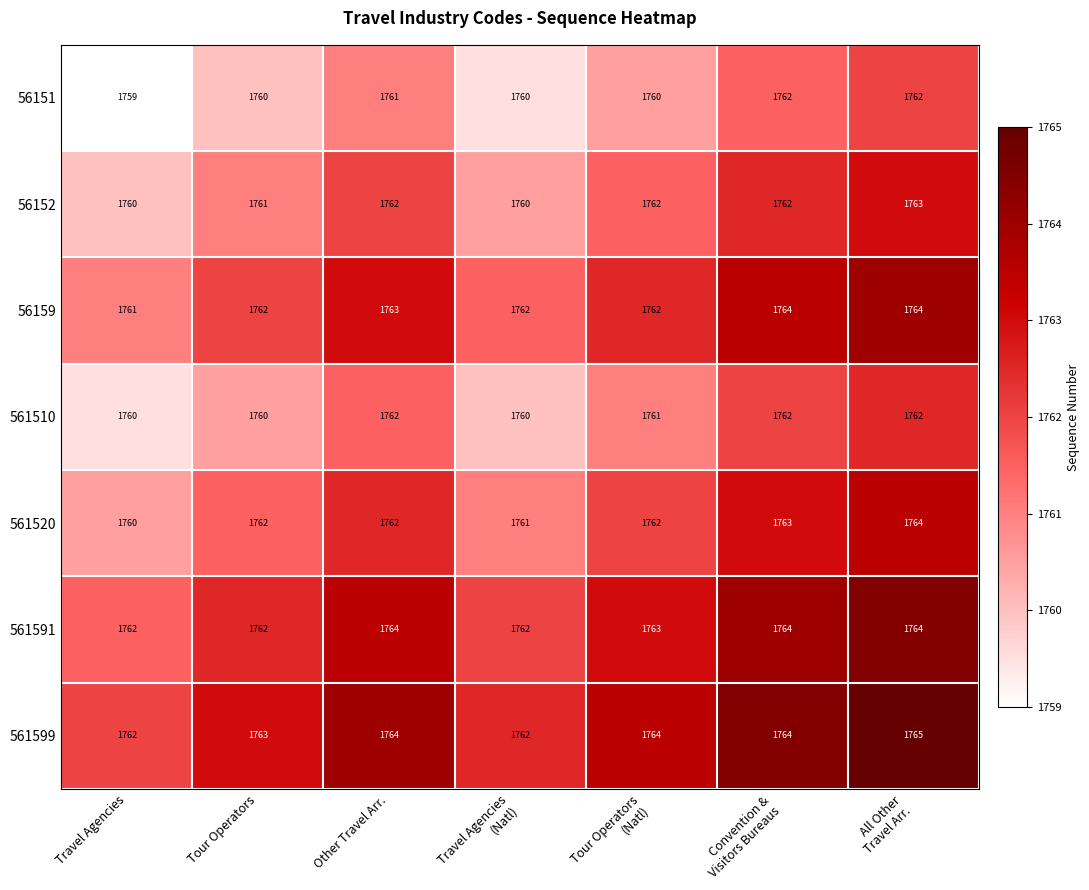

How many data points does each series have?

7